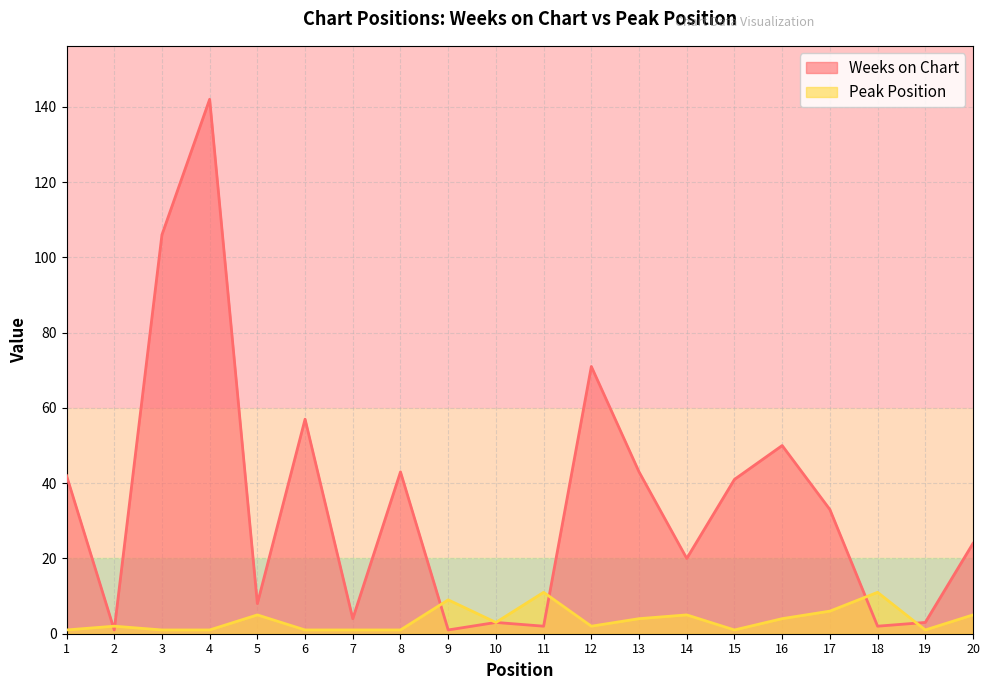

At 16, list the series in order from smallest to largest.

Peak Position, Weeks on Chart